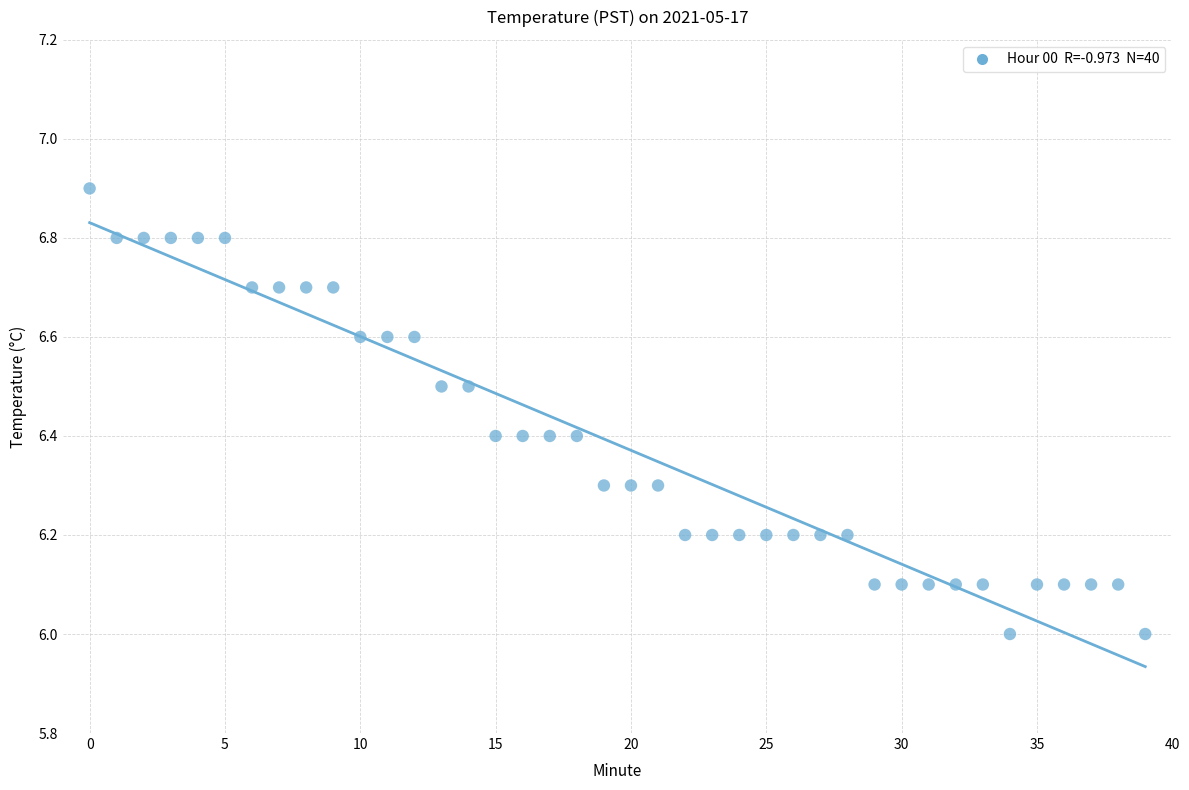

What is the range of Y values (max minus min)?

0.9